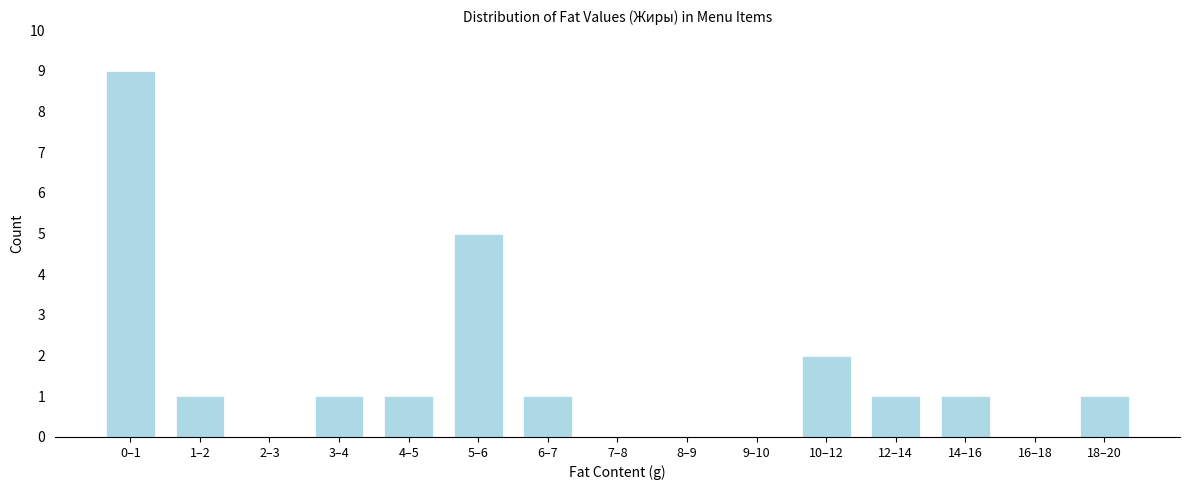

Reading left to right, extract all data points from this chart.

0–1=9	1–2=1	2–3=0	3–4=1	4–5=1	5–6=5	6–7=1	7–8=0	8–9=0	9–10=0	10–12=2	12–14=1	14–16=1	16–18=0	18–20=1